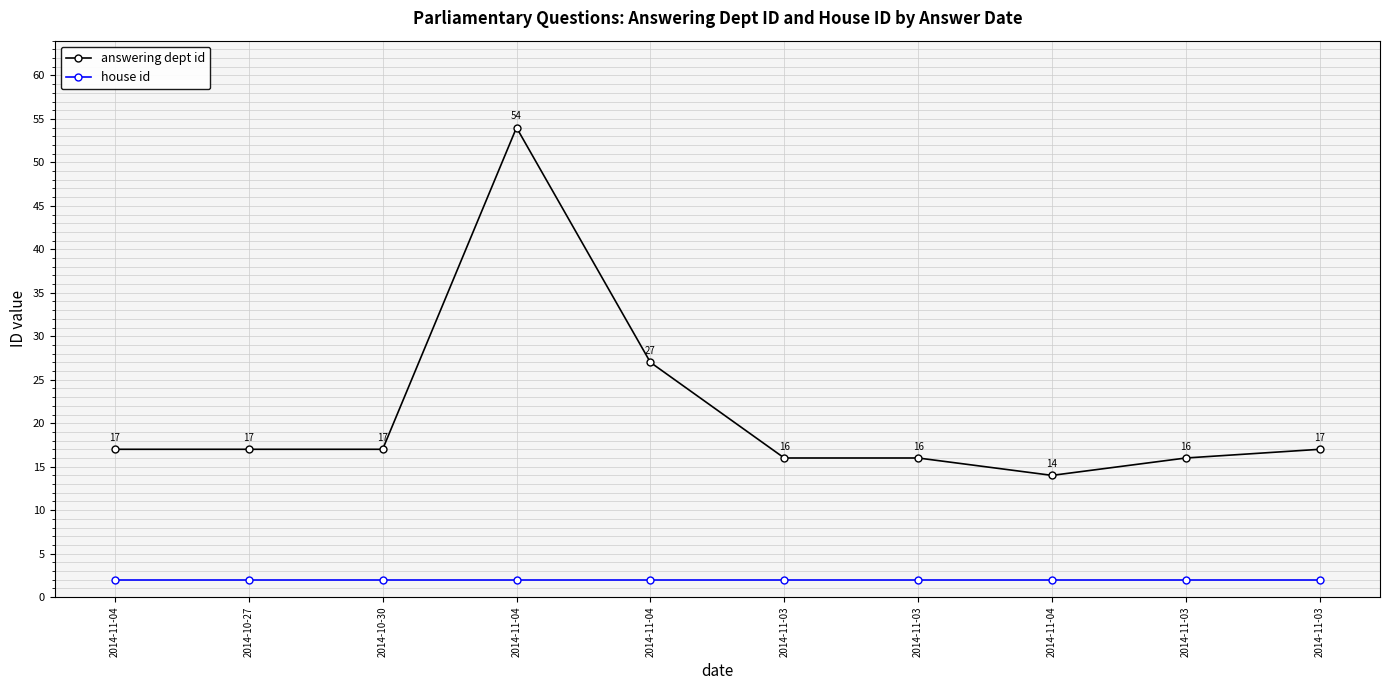

At which label does house id reach its minimum?

2014-11-04